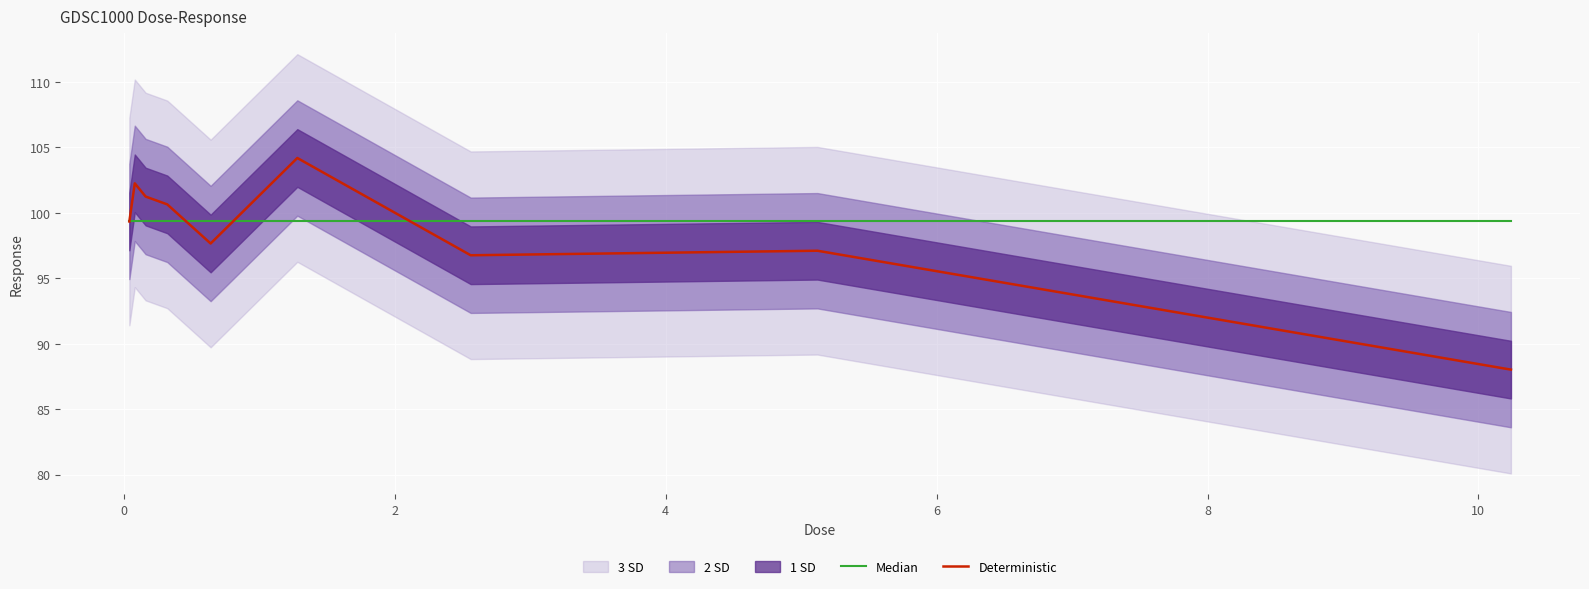

How many times do Median and Deterministic cross each other?

3